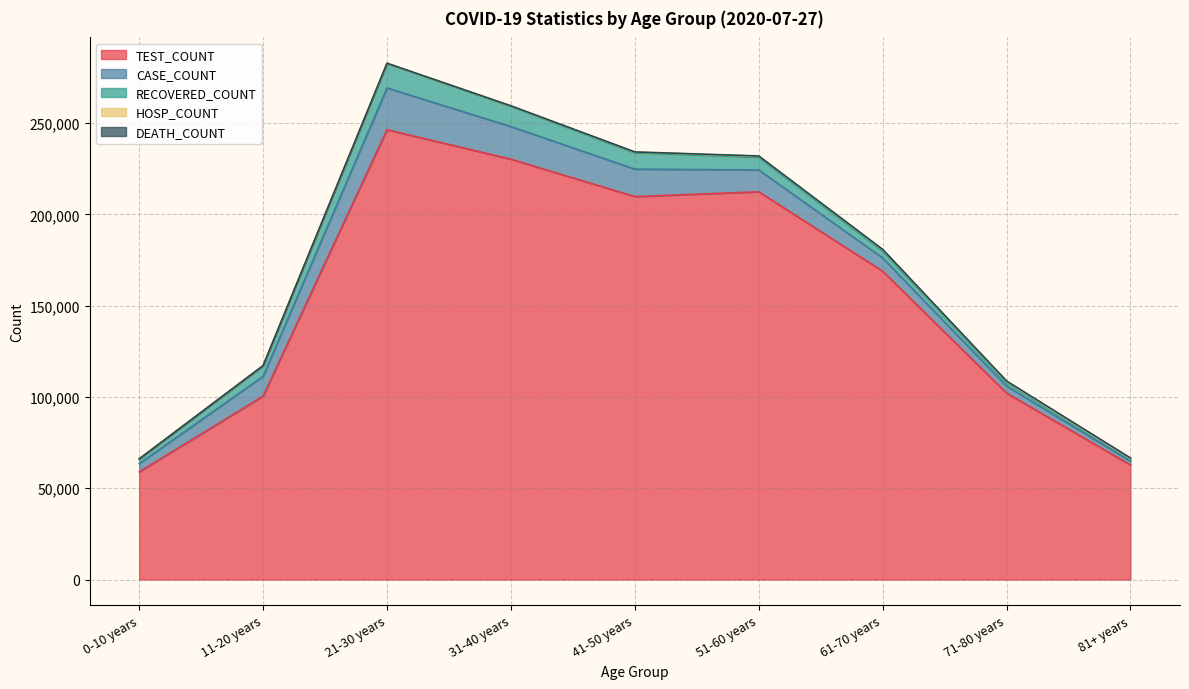

At which label does DEATH_COUNT first exceed 57?

51-60 years